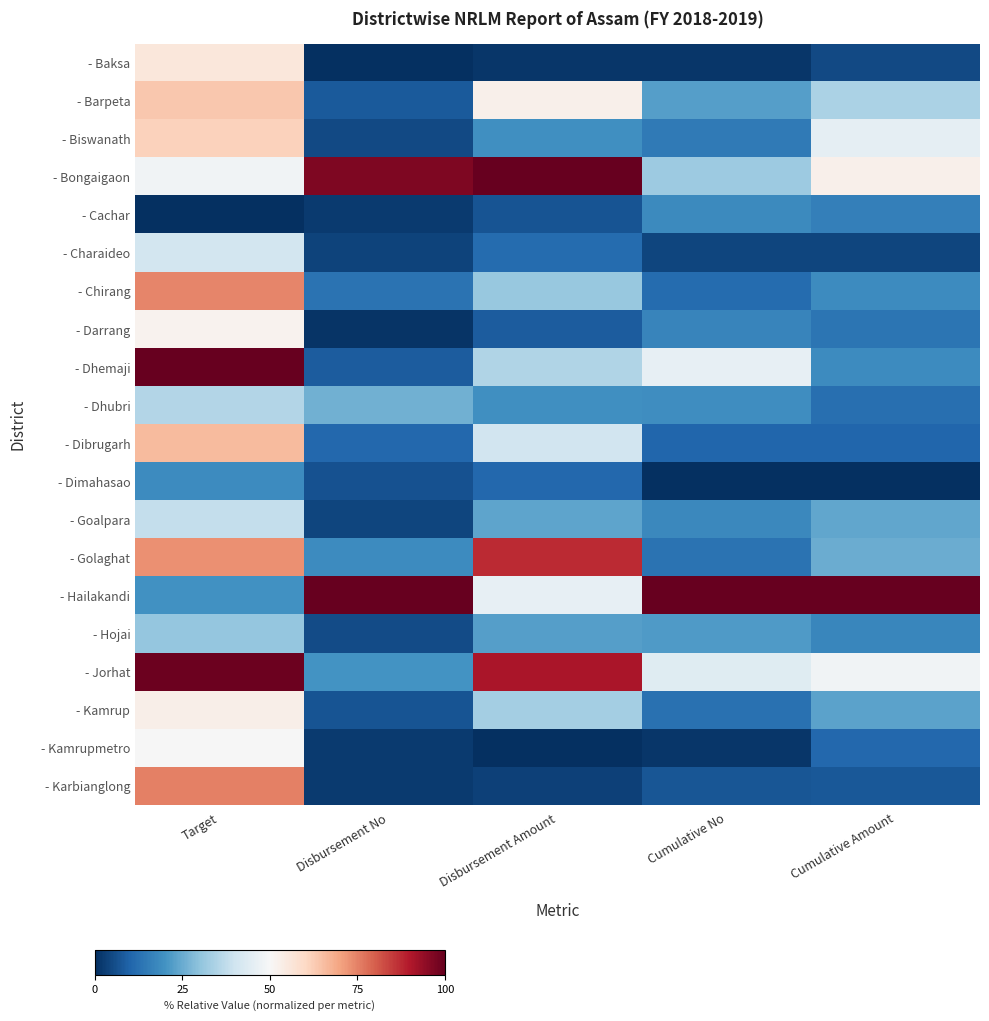

Which category has the highest value across all series?

Disbursement Amount